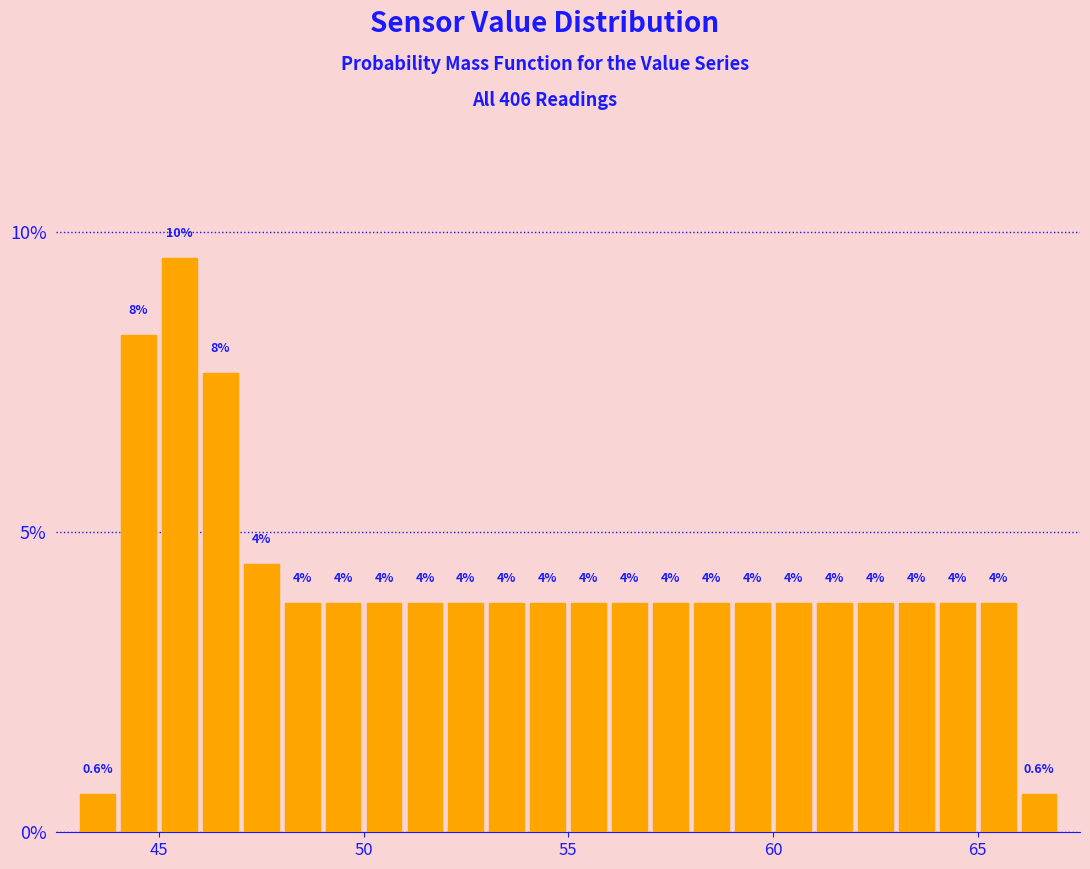

Around what value on the x-axis is the tallest bar? Give the approximate position of its centre, as read against the axis.

45.5